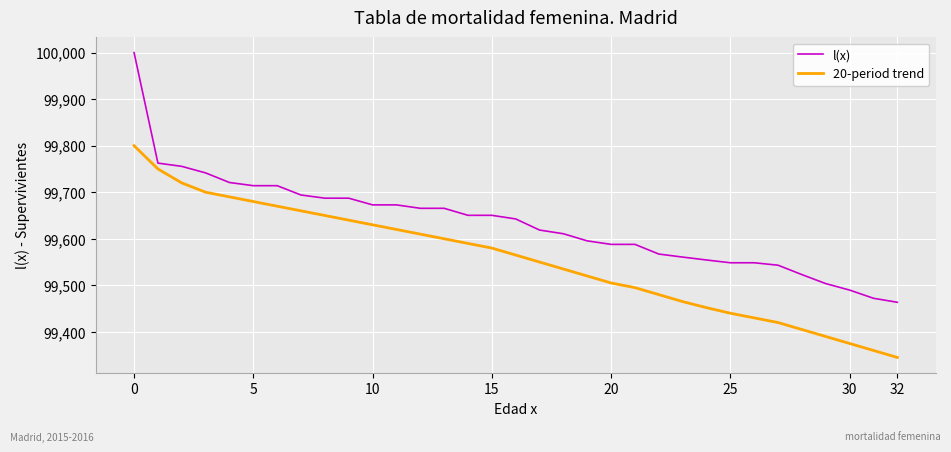

What is the maximum value shown in the chart?

100000.0